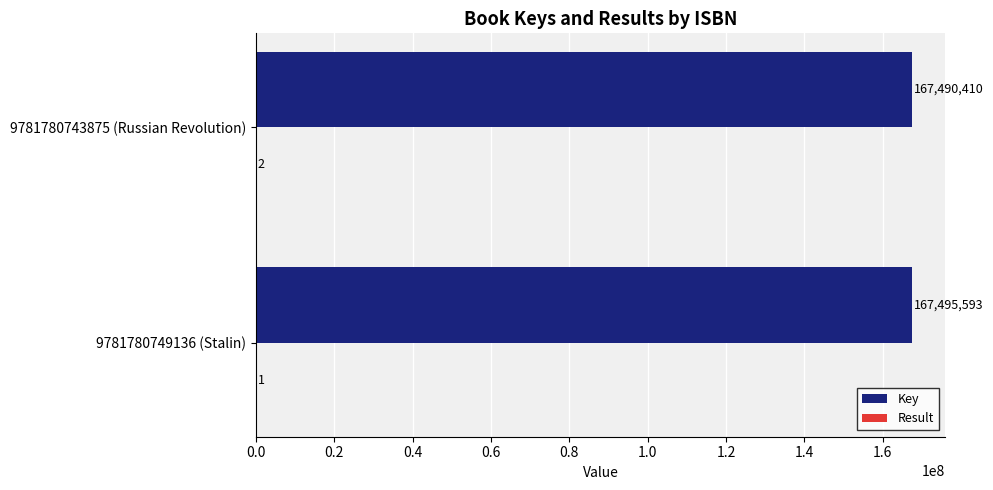

At which category does the chart reach its peak across all series?

9781780749136 (Stalin)